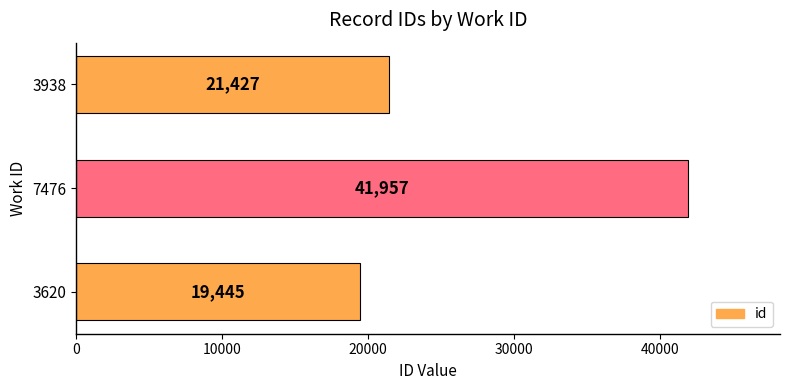

Reading bottom to top, list all the values displayed in this chart.

3620=19445	7476=41957	3938=21427